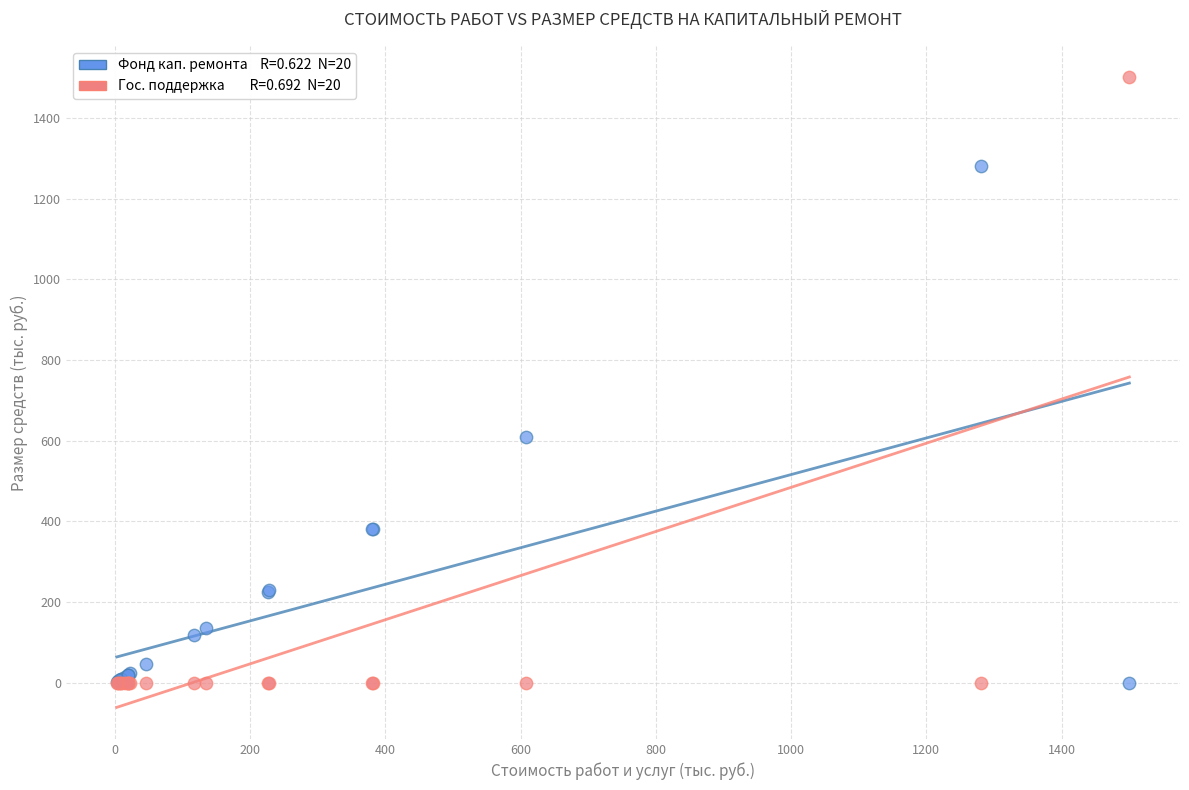

Across all series, what Y value is closest to 750?

608.3